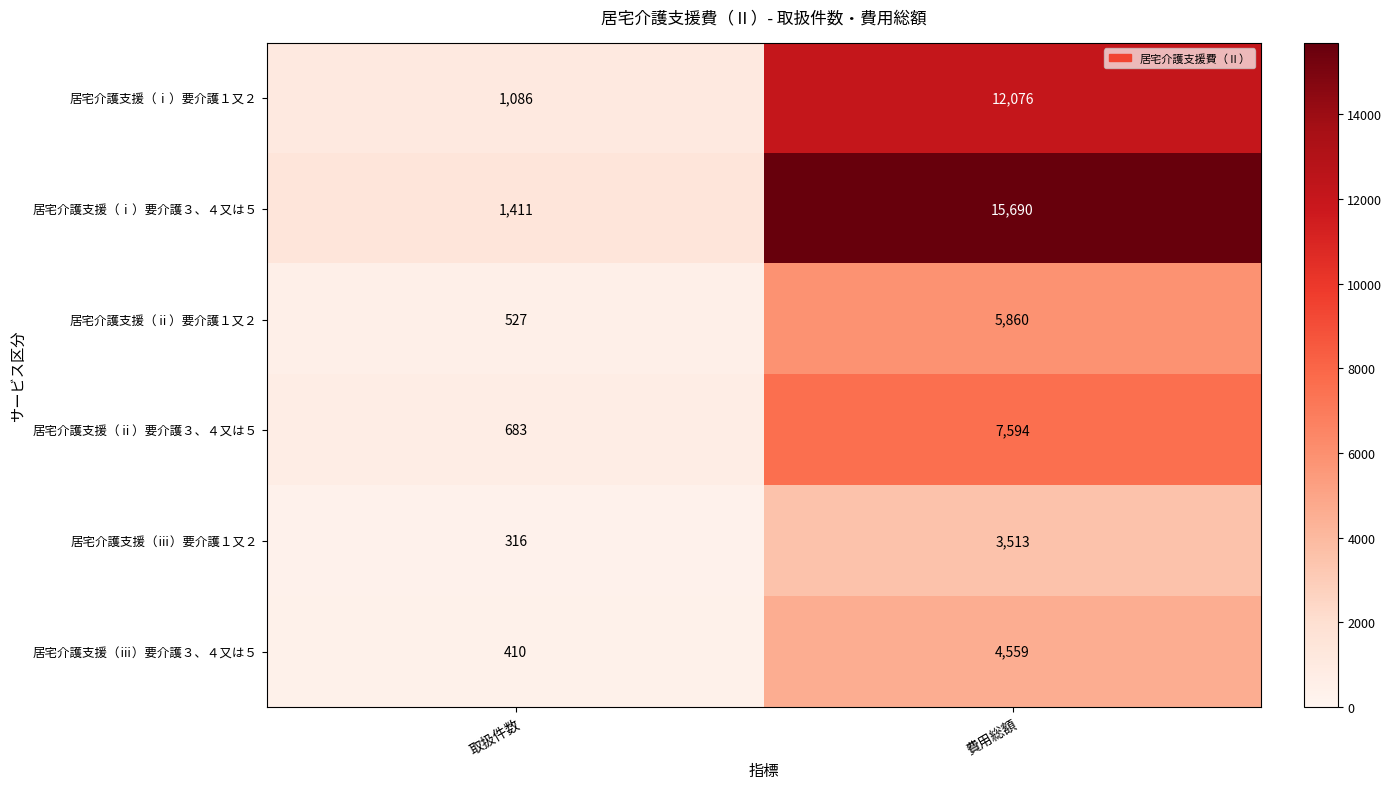

What is the highest value of the 居宅介護支援（ⅰ）要介護３、４又は５ series?

15690